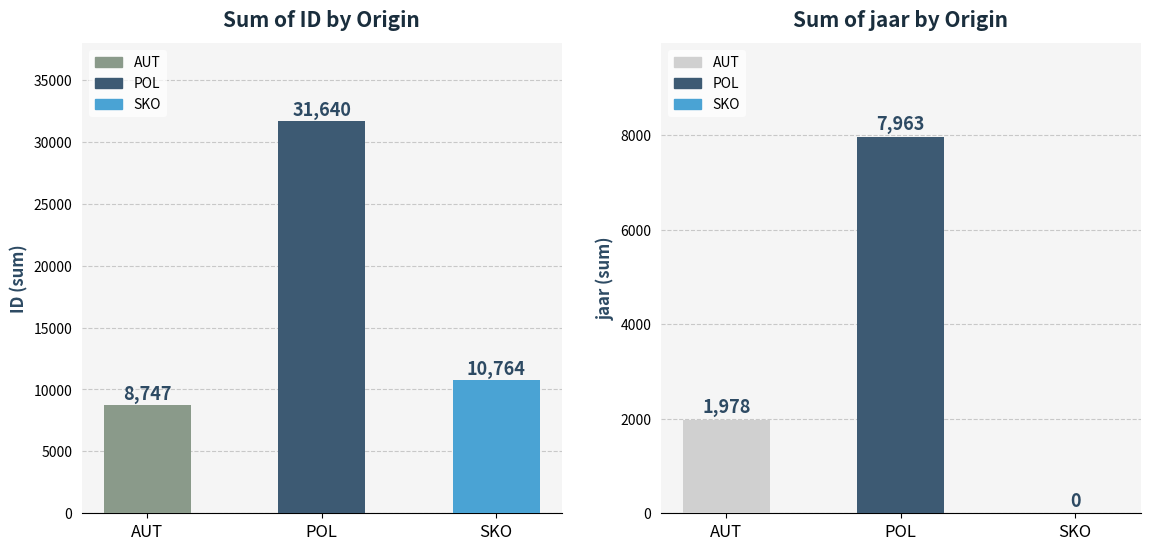

Is it true that ID equals 8747 at AUT?

True